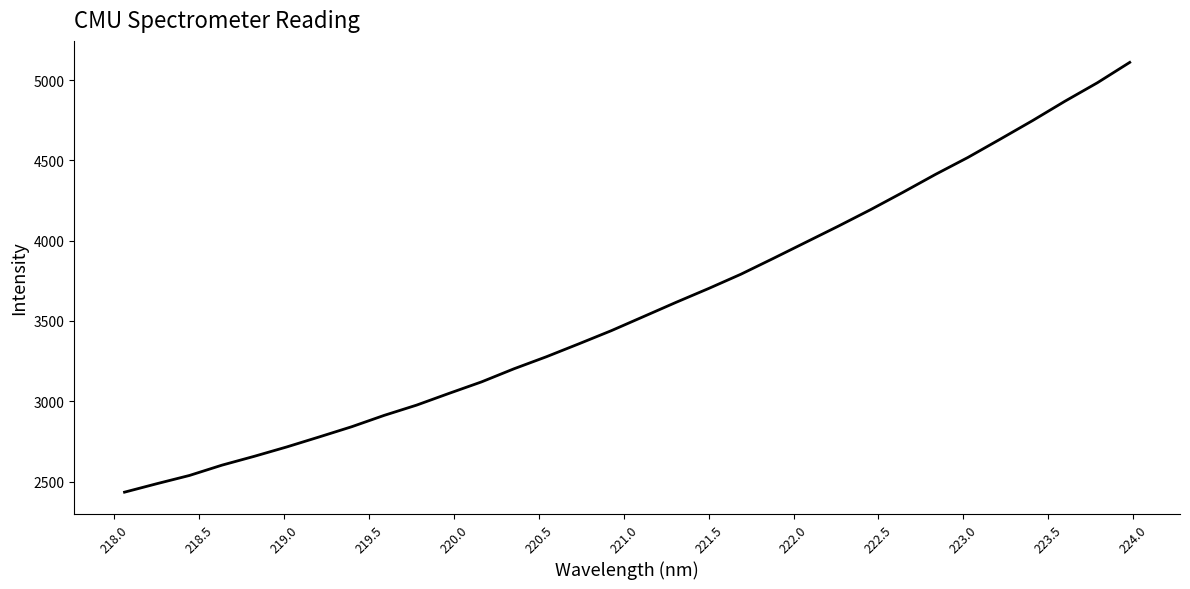

Does the chart have visible grid lines?

No